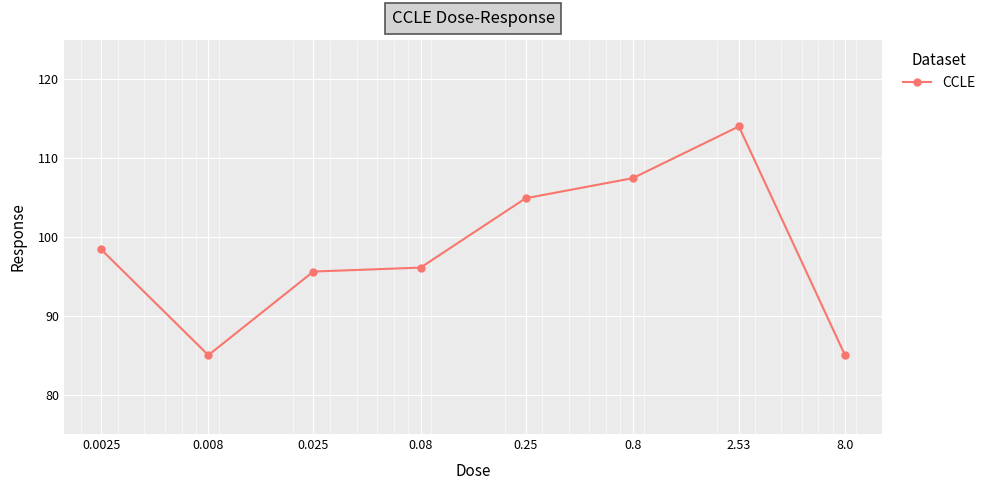

What is the average value?

98.3